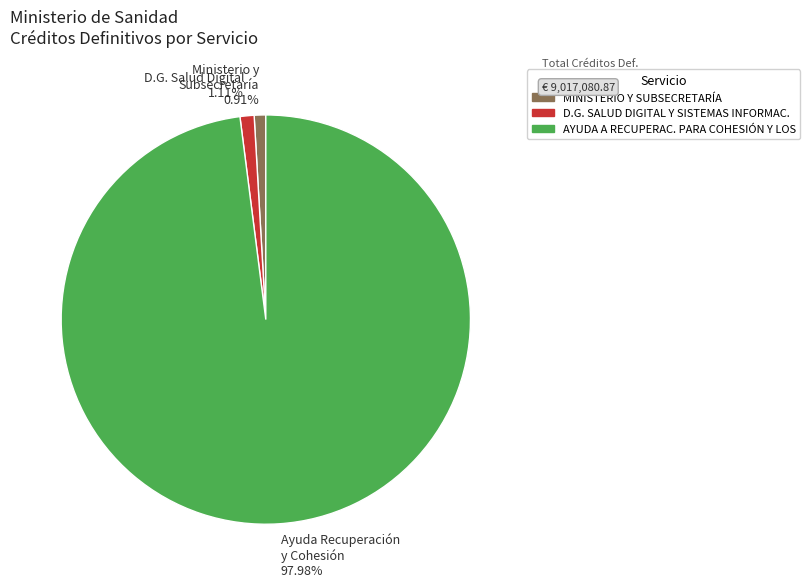

Does any single category account for the majority?

Yes